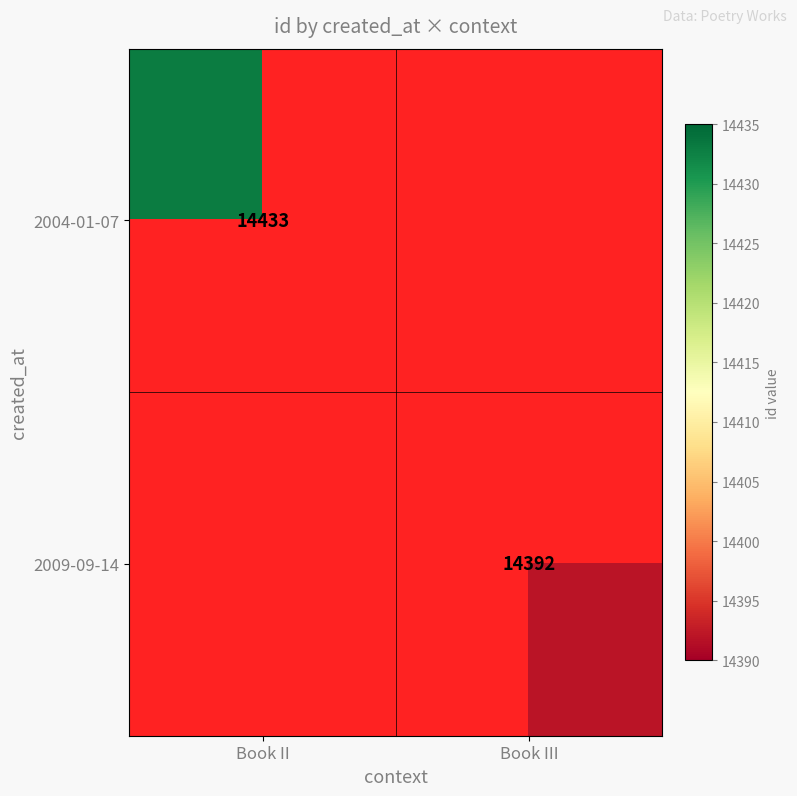

The 2009-09-14 series shows 14392 at Book III. True or false?

True